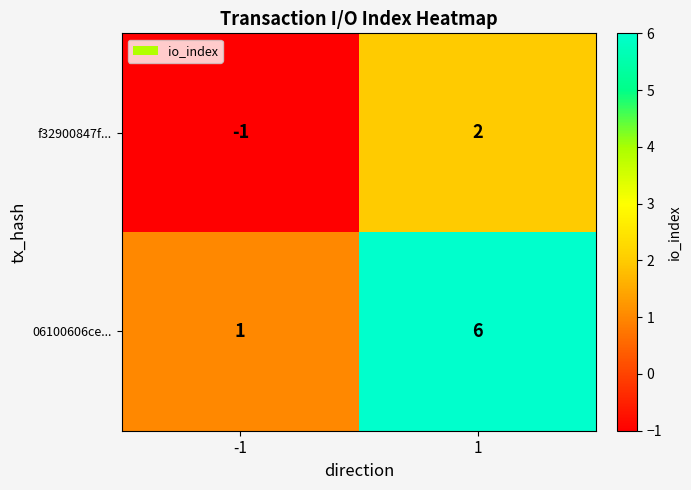

At how many categories does at least one series exceed 3?

1